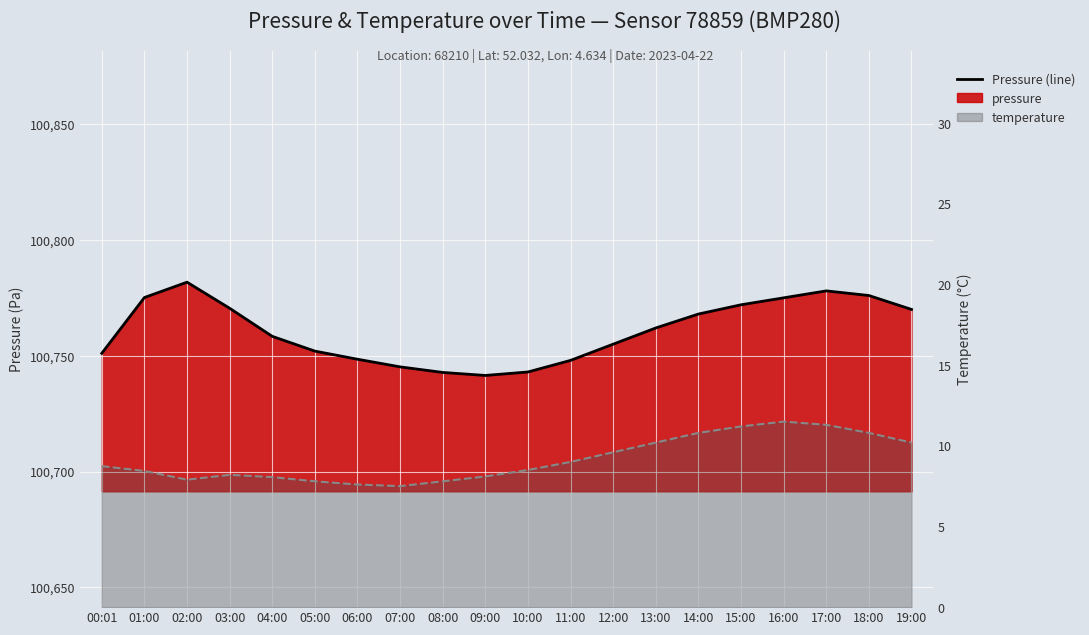

Is it true that pressure (line) equals 100770.5 at 03:00?

True